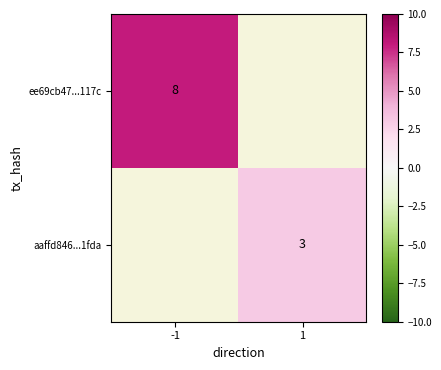

The value of aaffd846...1fda at 1 is 3. True or false?

True